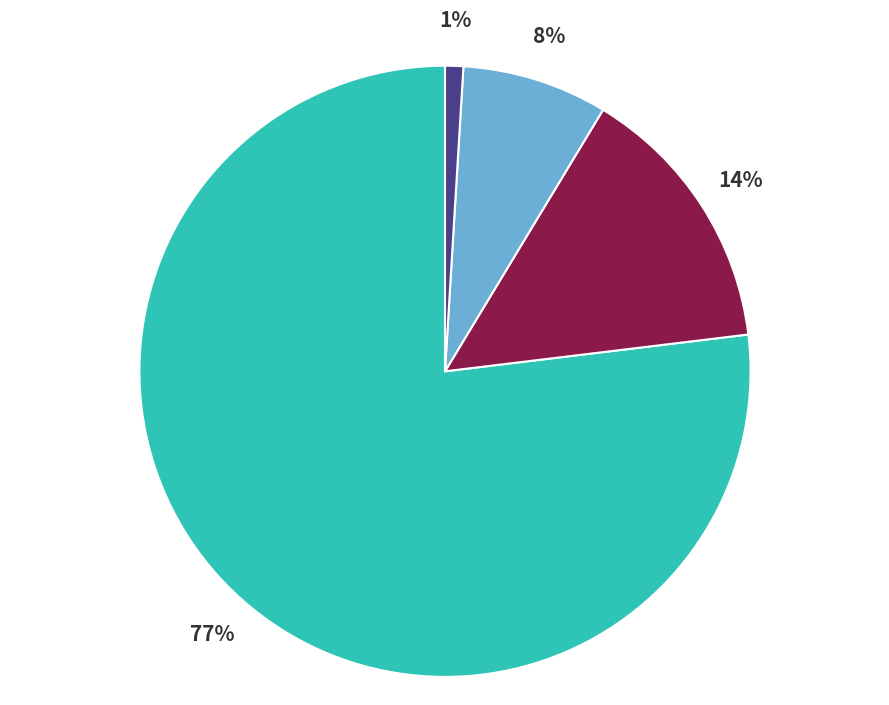

Is there any slice that represents more than half of the pie?

Yes